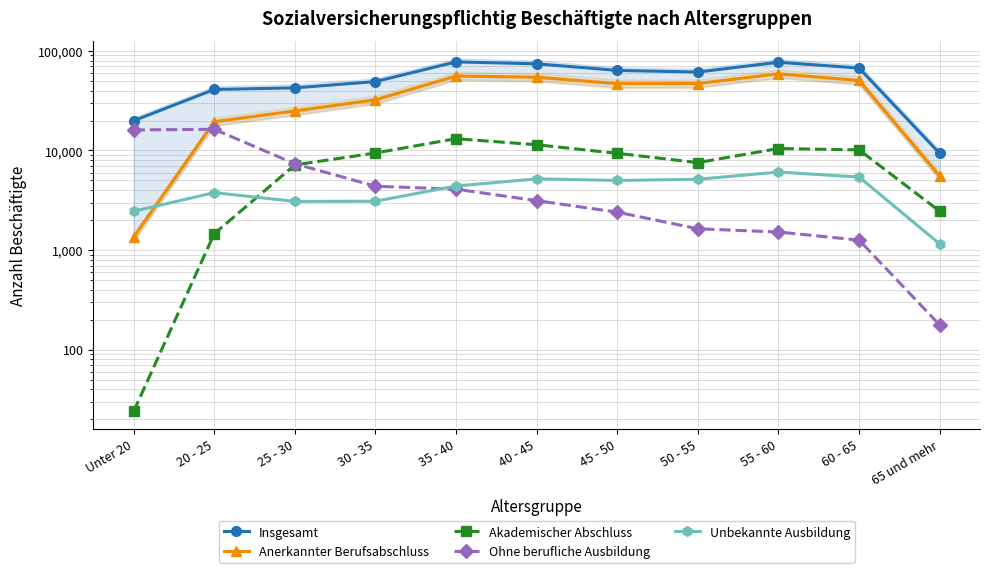

What is the sum of the Akademischer Abschluss values at 45 - 50 and 30 - 35?

18805